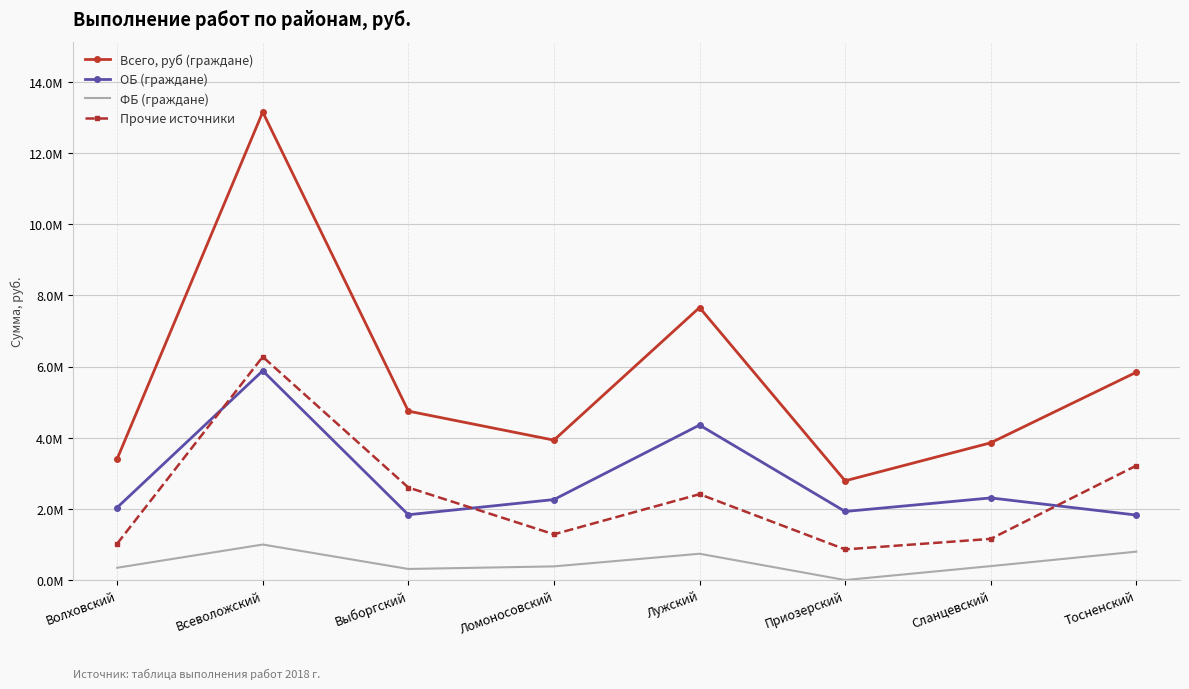

True or false: Всего, руб (граждане) and ОБ (граждане) intersect in this chart.

False